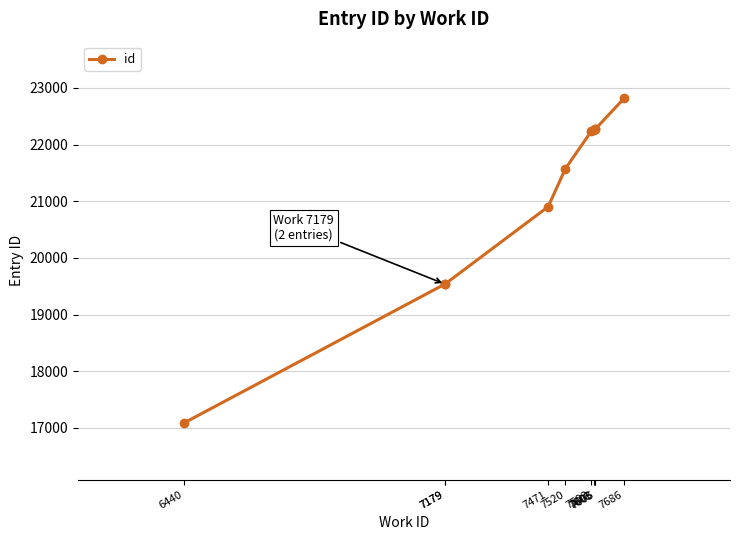

How many lines are shown in the chart?

1